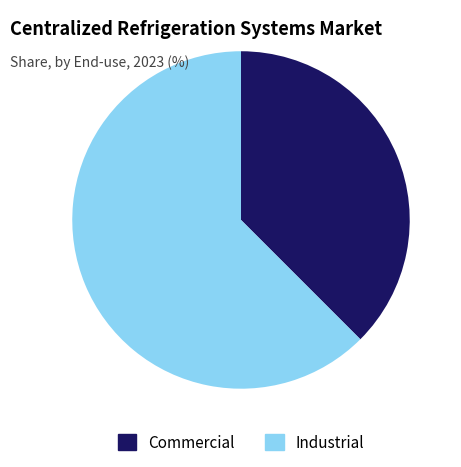

Is there a majority slice in this chart?

Yes